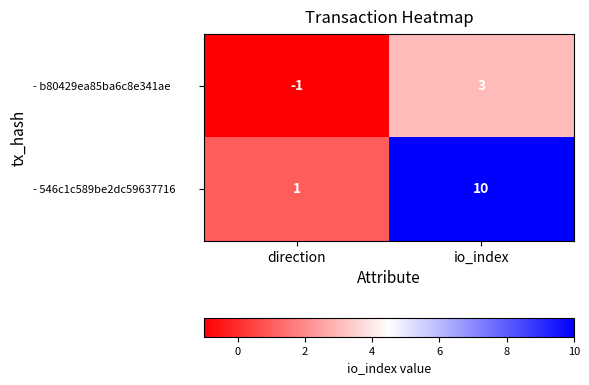

Reading left to right, transcribe all the data shown in this chart.

- b80429ea85ba6c8e341ae: -1	3
- 546c1c589be2dc59637716: 1	10